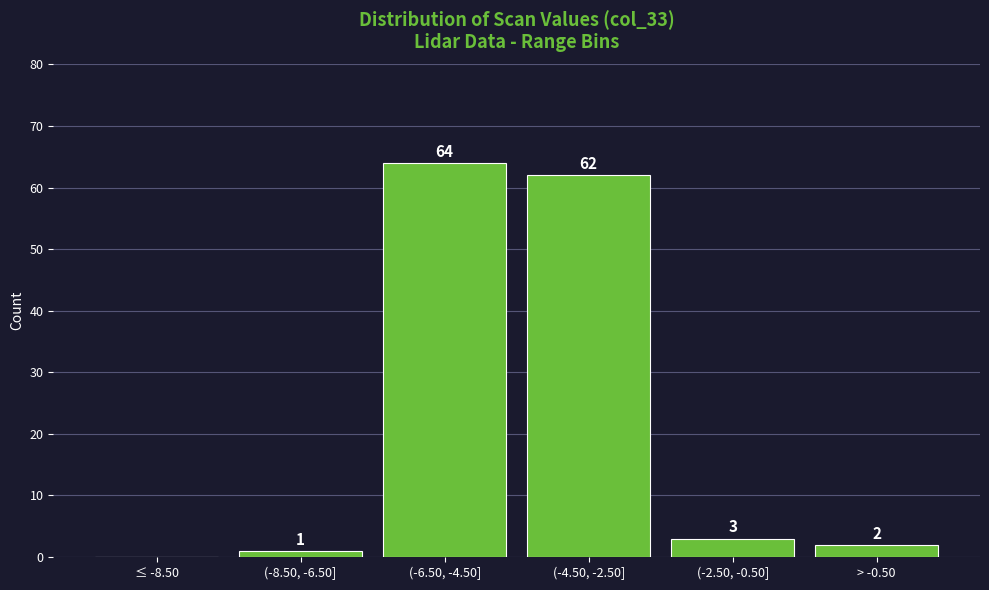

Reading left to right, extract all data points from this chart.

≤ -8.50=0	(-8.50, -6.50]=1	(-6.50, -4.50]=64	(-4.50, -2.50]=62	(-2.50, -0.50]=3	> -0.50=2